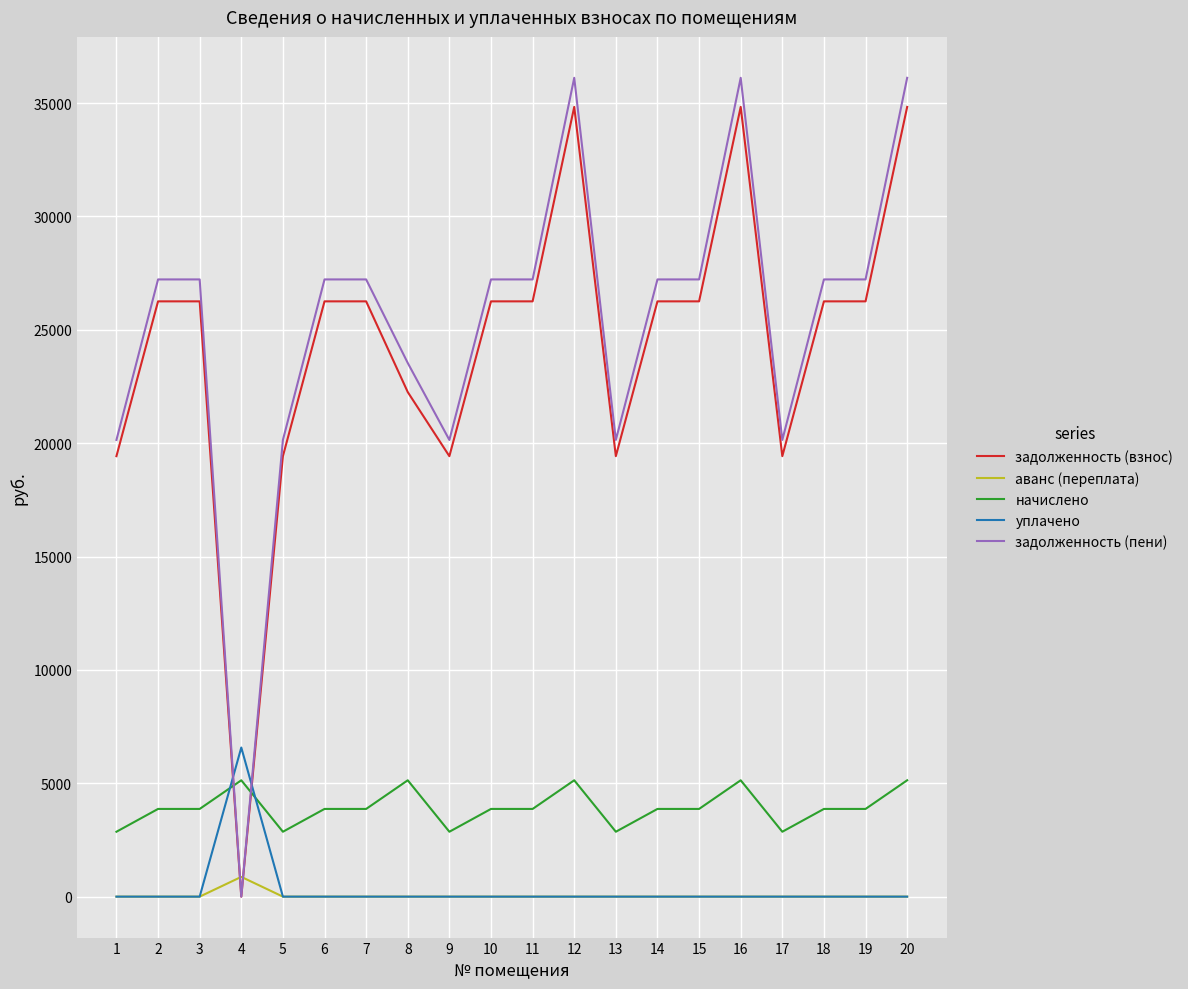

Is the value of задолженность (пени) at 8 greater than the value of задолженность (взнос) at 10?

No